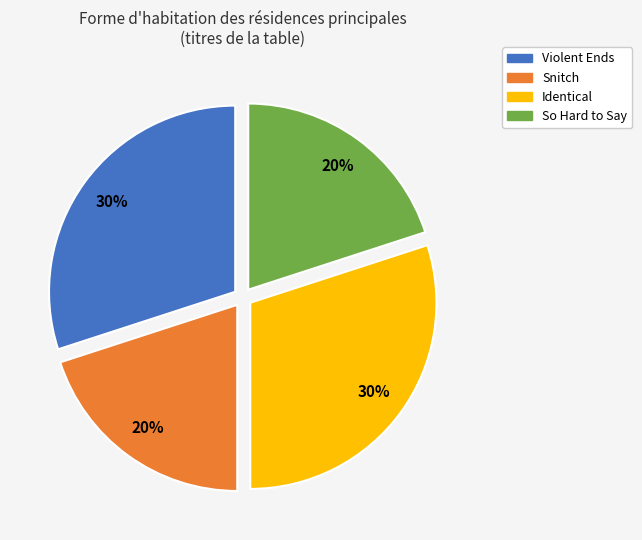

The Snitch slice represents 9% of the pie. True or false?

False